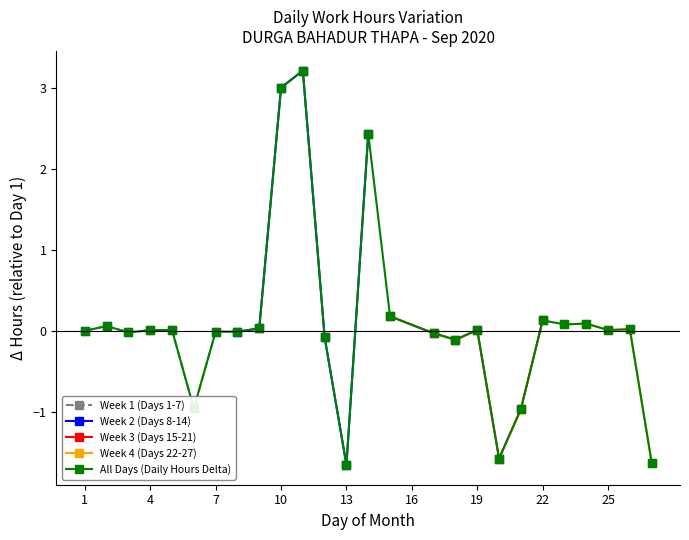

Rank the categories by value from lowest to highest.

13, 27, 20, 21, 6, 18, 12, 17, 3, 7, 8, 1, 4, 5, 19, 25, 26, 9, 2, 23, 24, 22, 15, 14, 10, 11